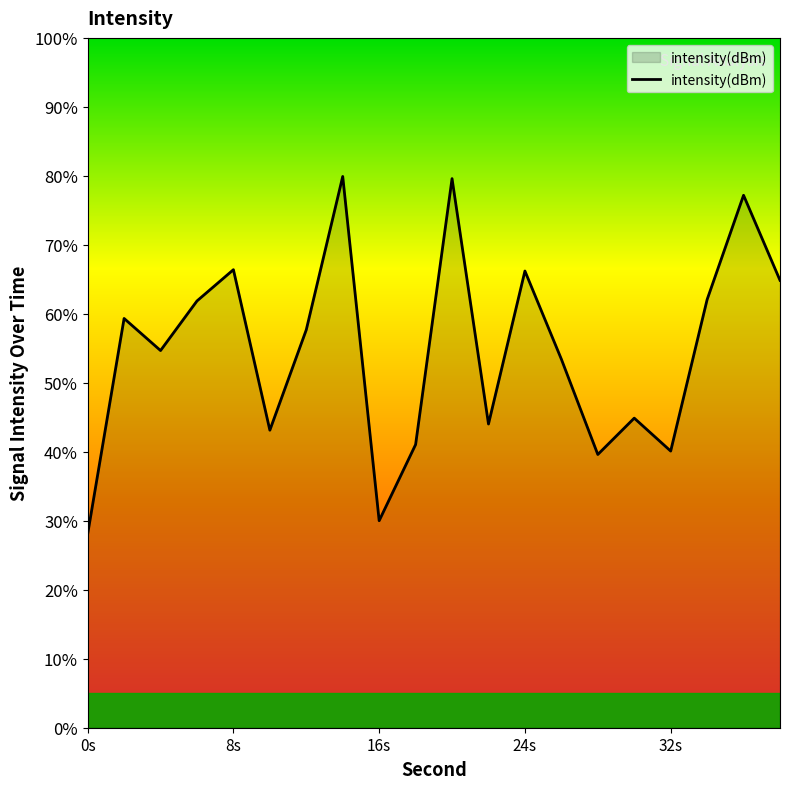

What is the maximum value shown in the chart?

79.9